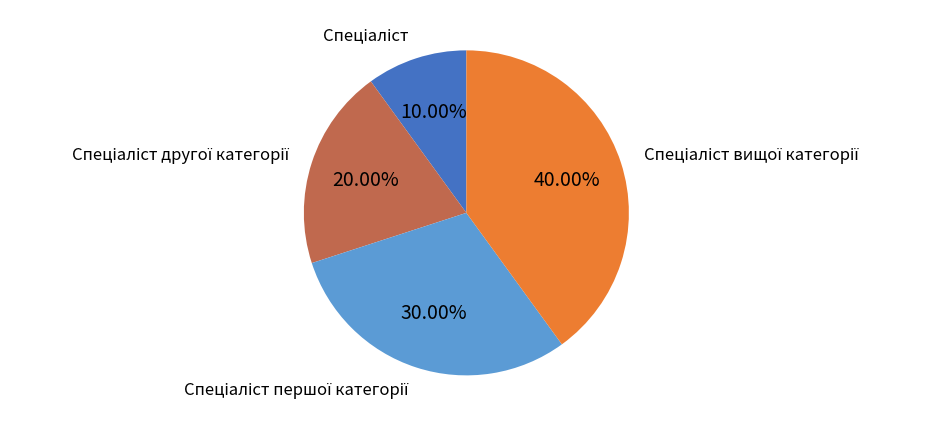

Is there a majority slice in this chart?

No